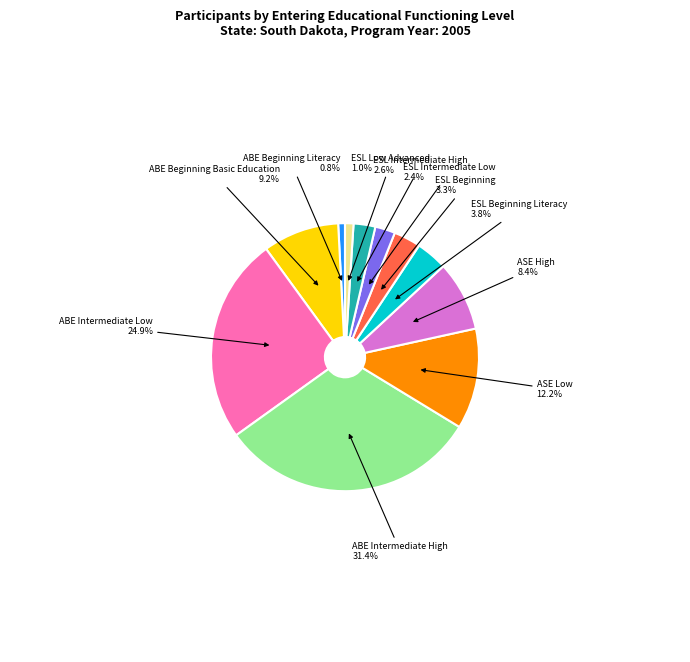

How many segments does this pie chart have?

11